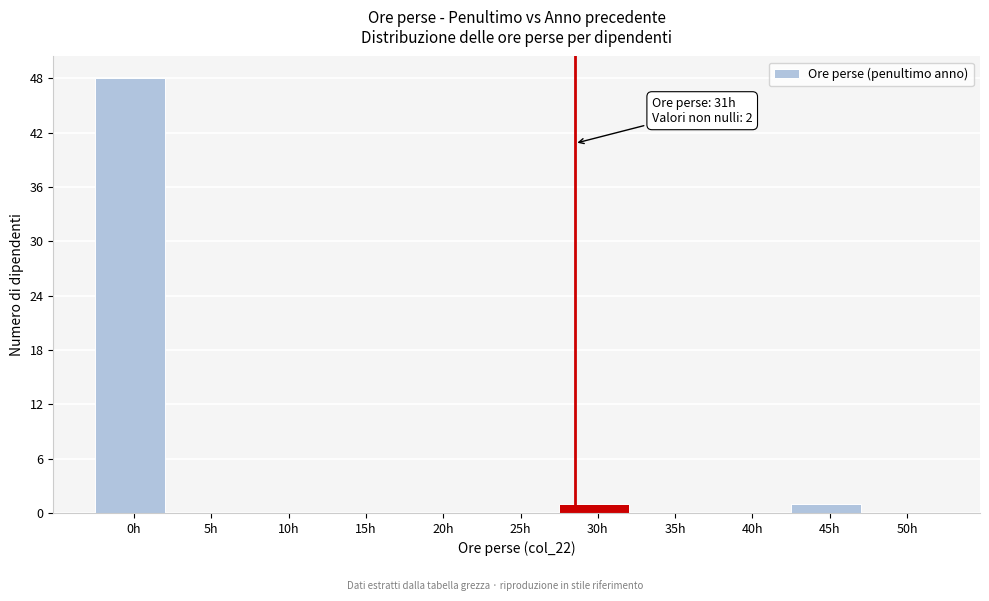

Reading right to left, extract all data points from this chart.

50h=0	45h=1	40h=0	35h=0	30h=1	25h=0	20h=0	15h=0	10h=0	5h=0	0h=48